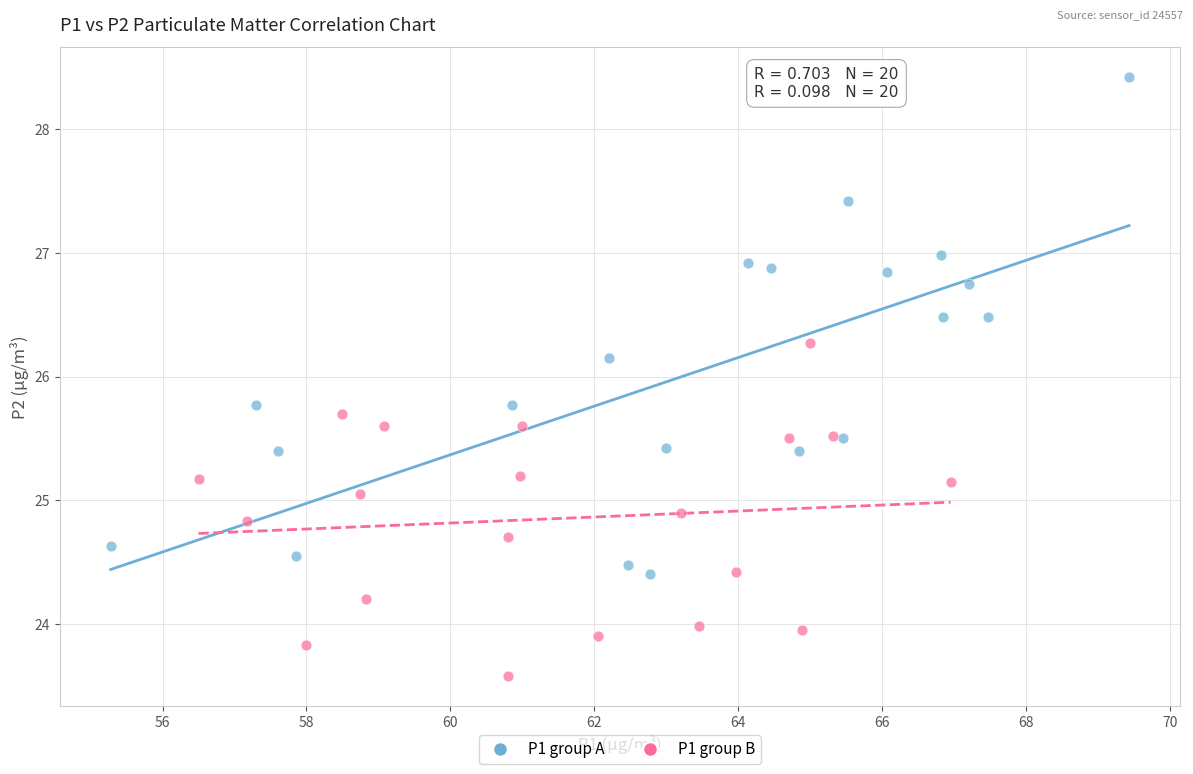

Which series contains the lowest Y value?

P1 group B